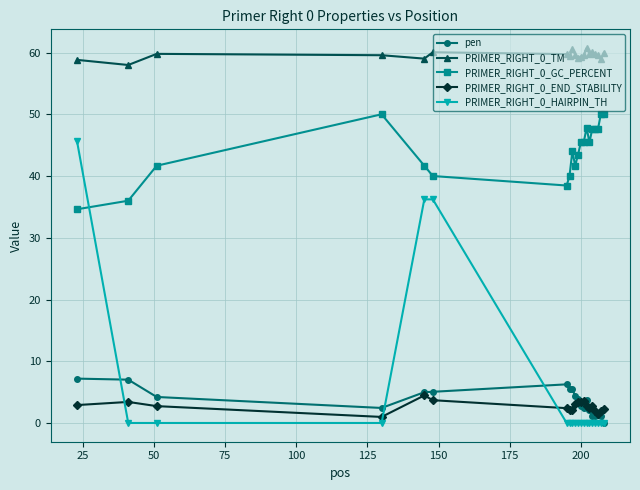

What is the greatest value displayed?

60.7